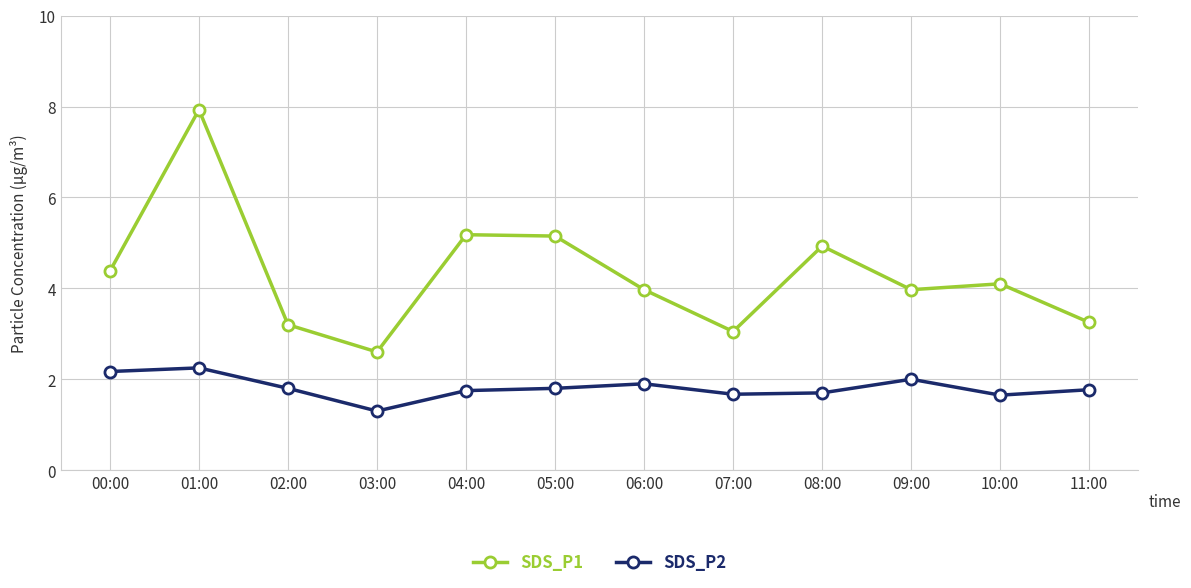

Is the value of SDS_P2 at 00:00 greater than the value of SDS_P1 at 04:00?

No